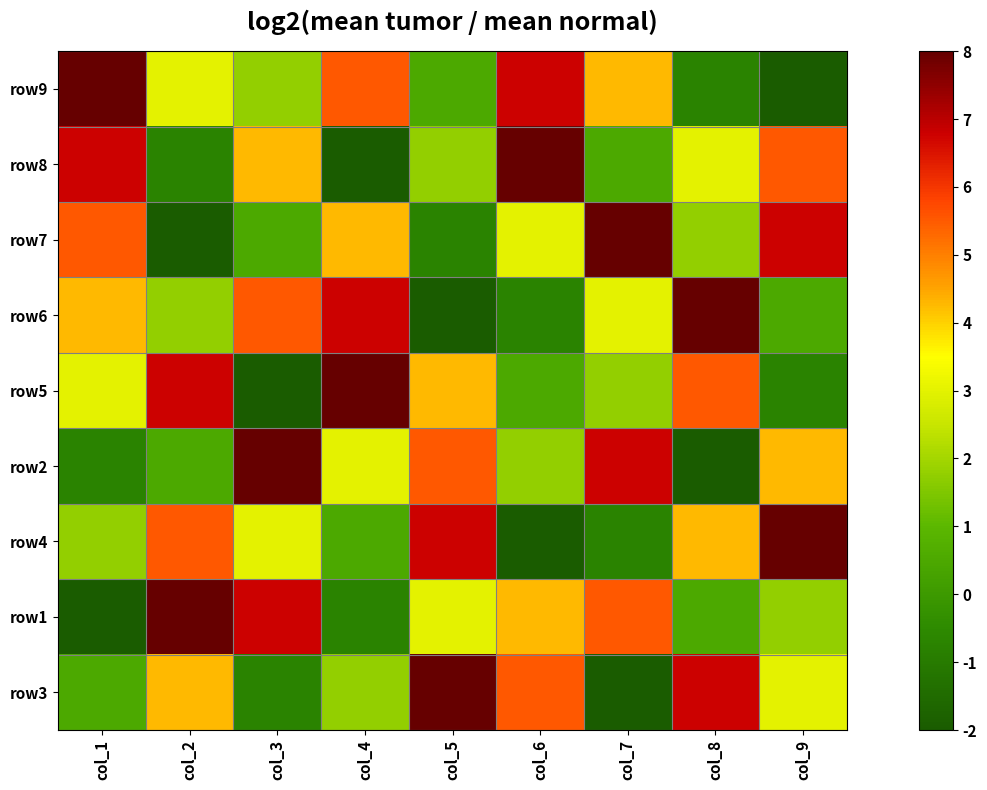

What is the difference between the row7 values at col_6 and col_1?

2.5